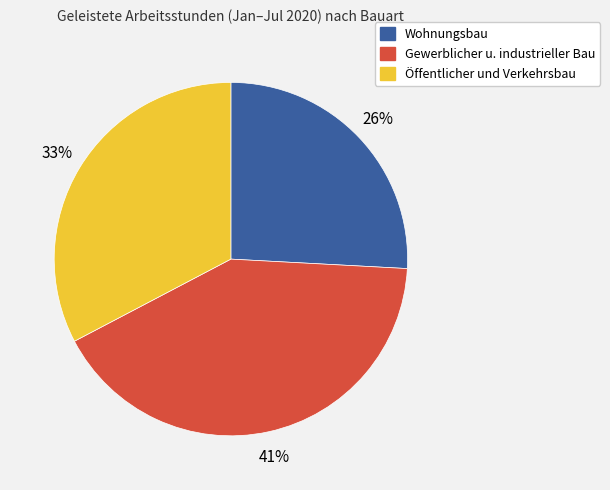

What is the largest slice in the pie chart?

Gewerblicher u. industrieller Bau